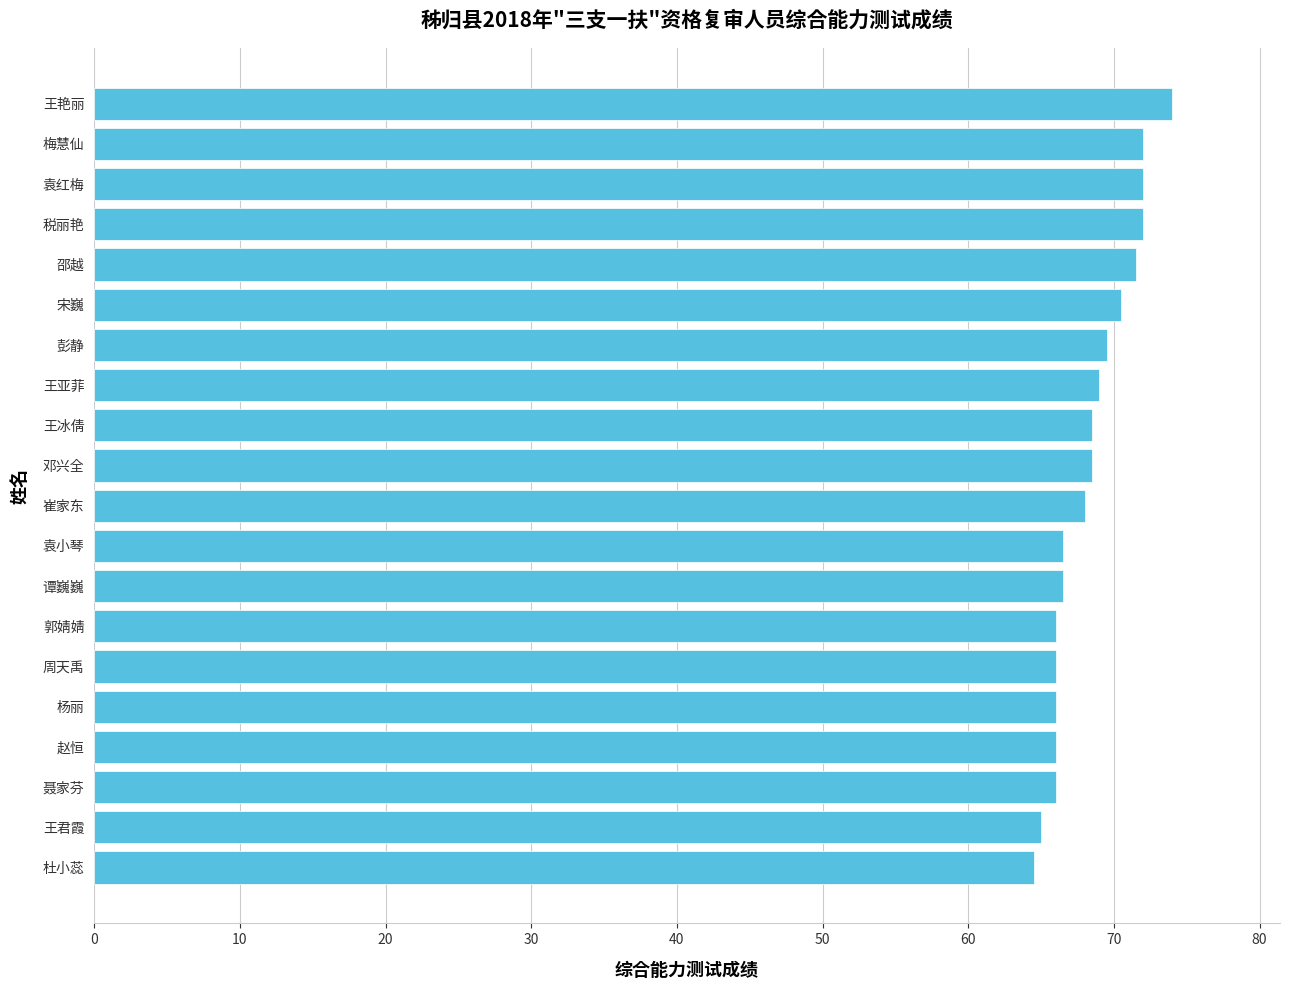

Which category has the highest value across all series?

王艳丽